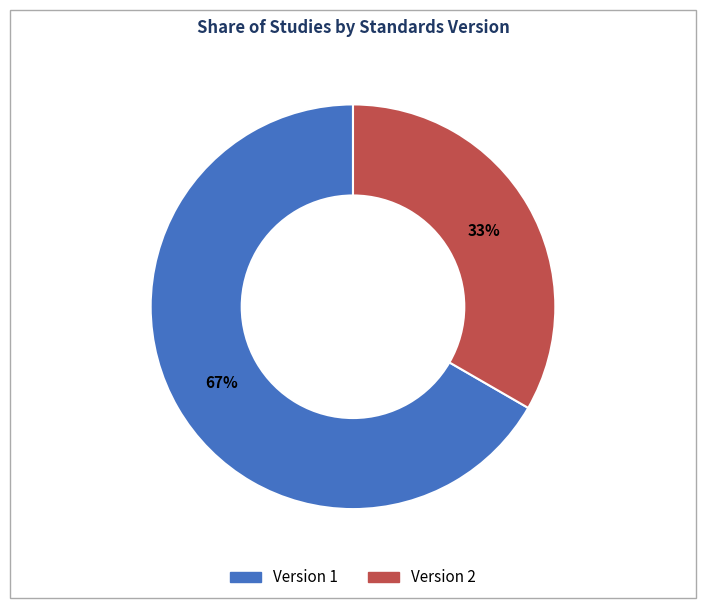

Rank the categories by value from highest to lowest.

Version 1, Version 2